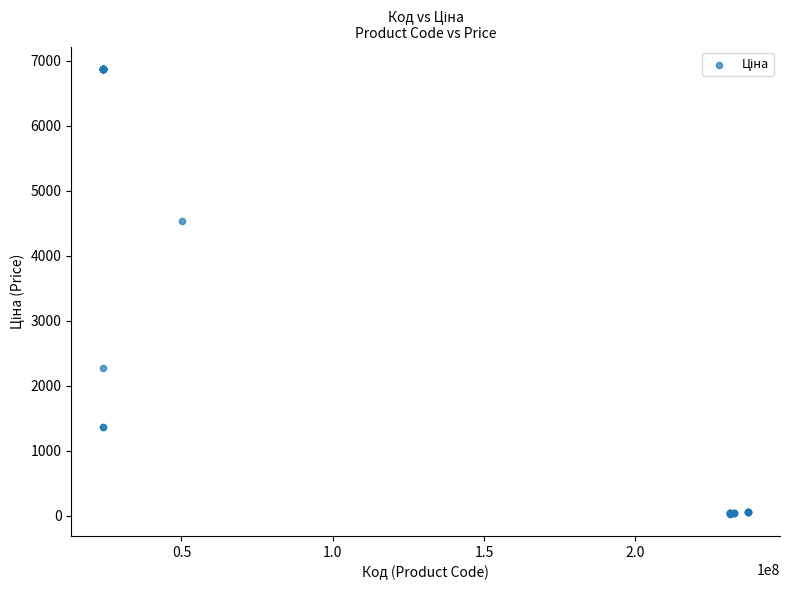

What Y value in the scatter plot is closest to 3453?

4531.4